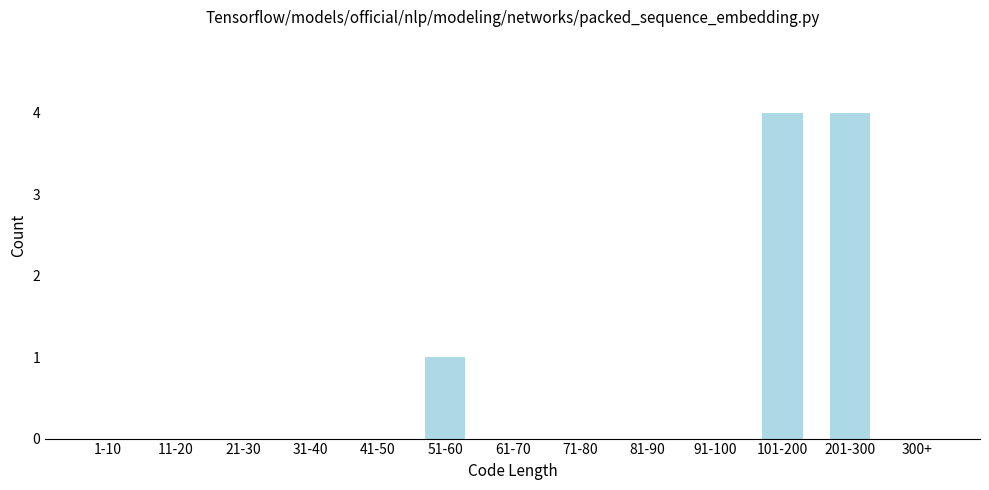

Reading left to right, transcribe all the data shown in this chart.

1-10=0	11-20=0	21-30=0	31-40=0	41-50=0	51-60=1	61-70=0	71-80=0	81-90=0	91-100=0	101-200=4	201-300=4	300+=0